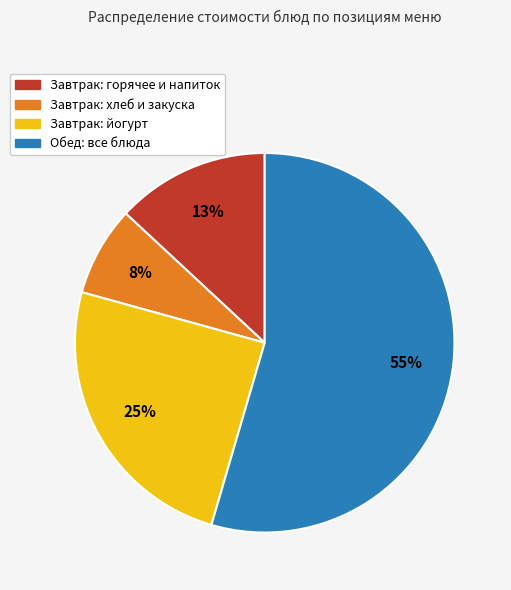

Does any single category account for the majority?

Yes